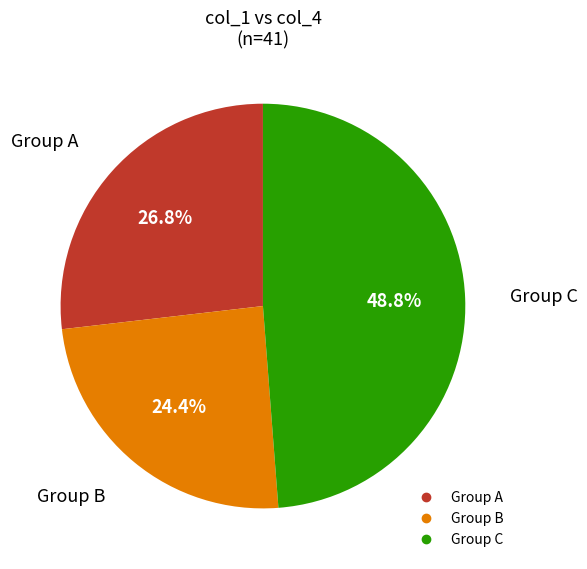

Is there any slice that represents more than half of the pie?

No